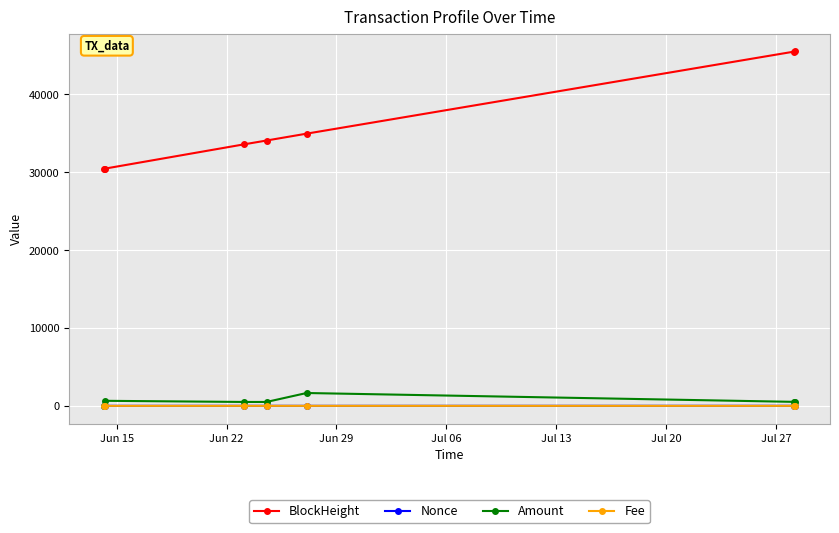

True or false: Amount has more than 2 points higher than both neighbors.

False